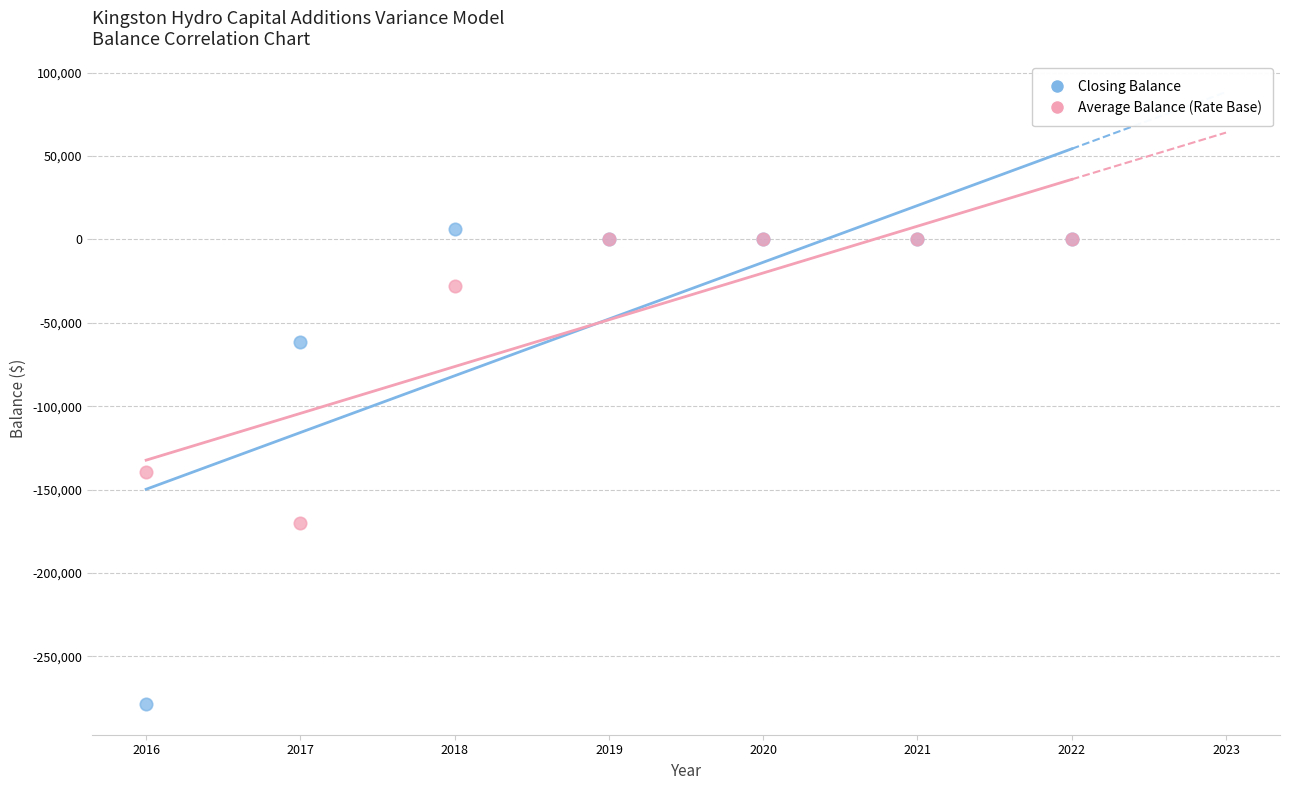

In the Average Balance (Rate Base) series, what Y value is closest to -85026?

-139290.6